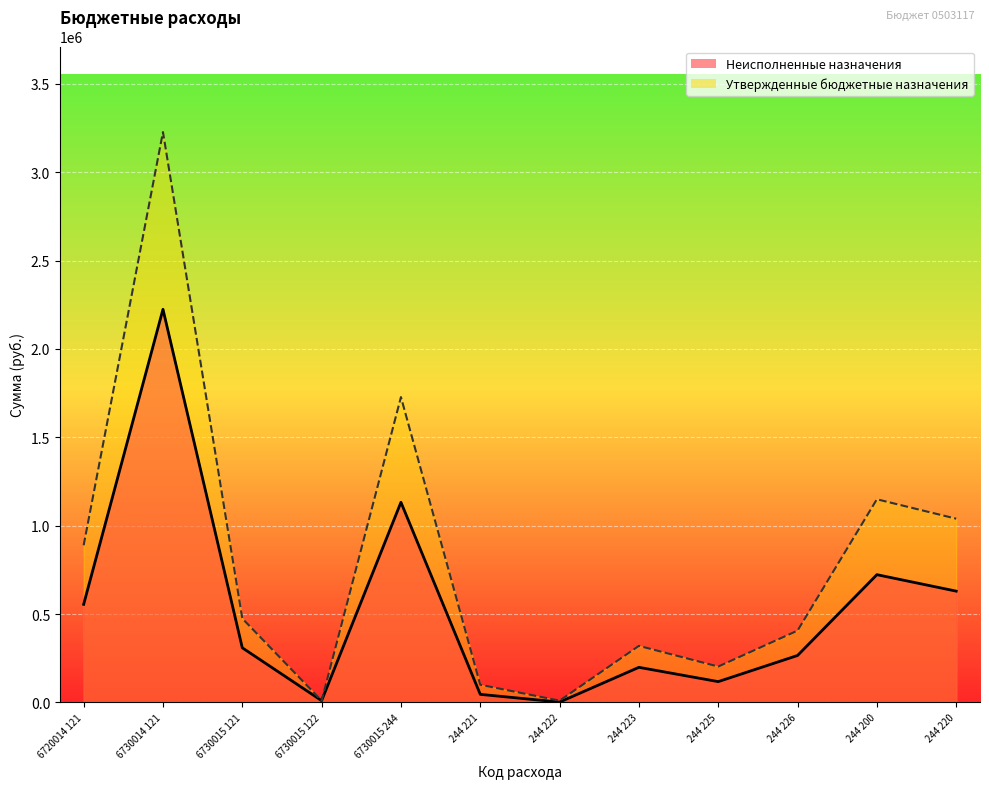

Does the chart display data point markers on the line(s)?

No